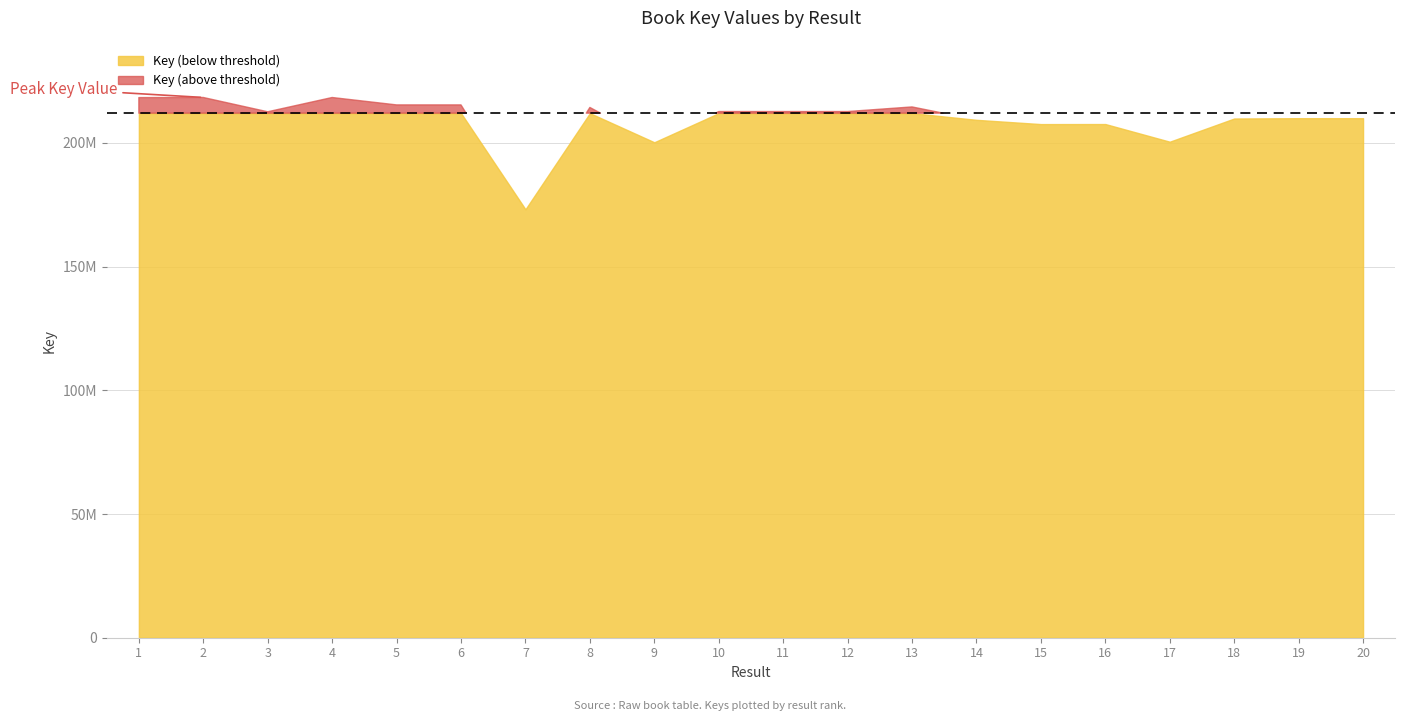

Read the value at 5, to the nearest 10.

215335860